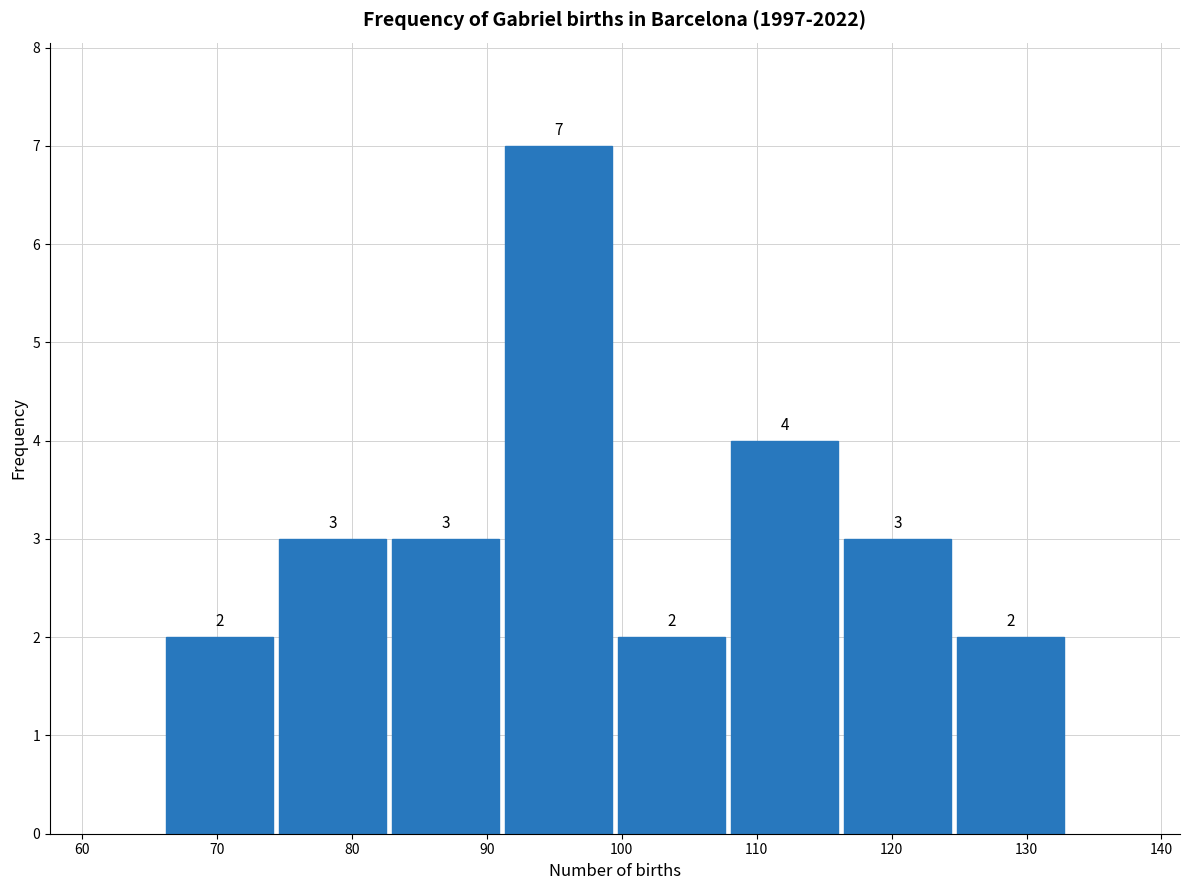

Reading left to right, list every bar in this chart as the range it spans on the x-axis followed by its height. The bar edges are not printed on the chart, so give them approximately, as read against the axis.

66 to 74: 2
74 to 83: 3
83 to 91: 3
91 to 100: 7
100 to 108: 2
108 to 116: 4
116 to 125: 3
125 to 133: 2